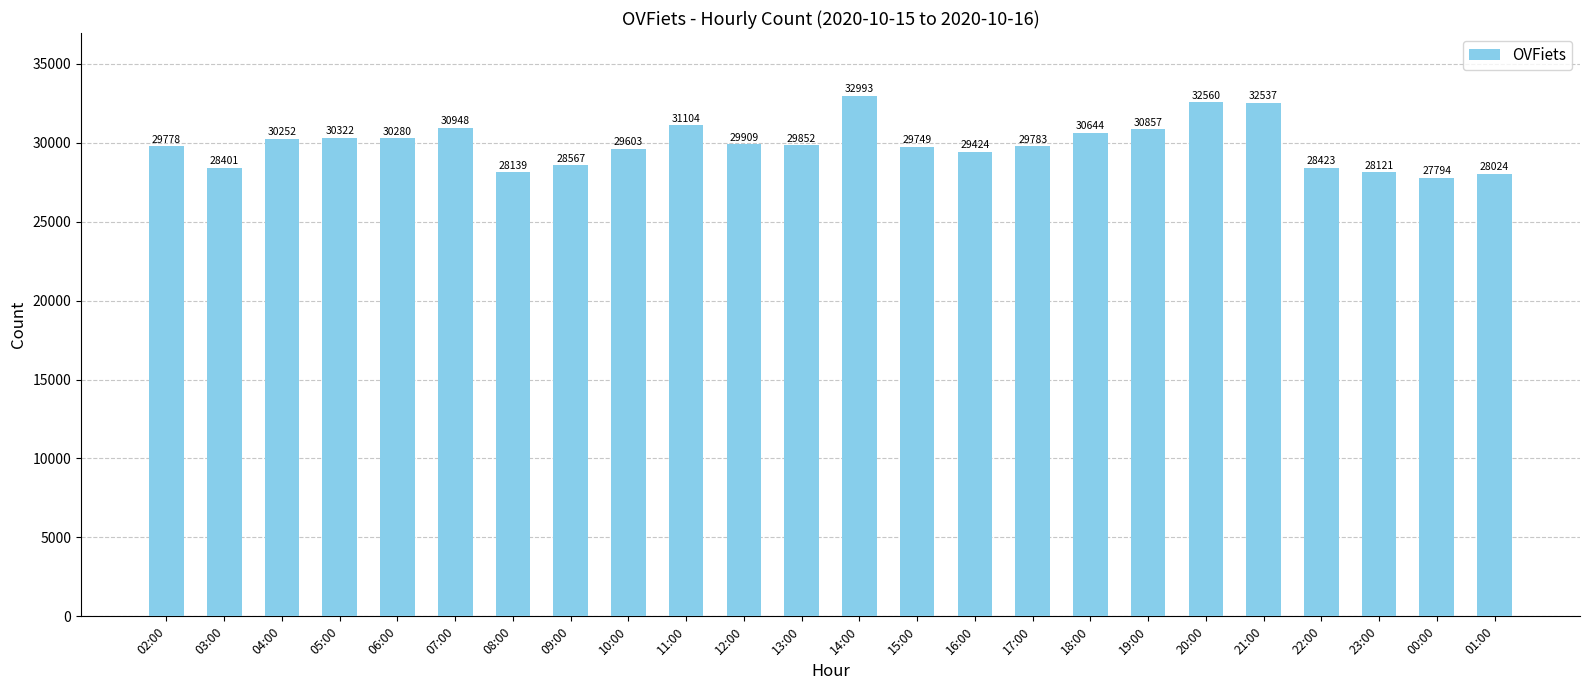

Which has a higher value, 04:00 or 09:00?

04:00